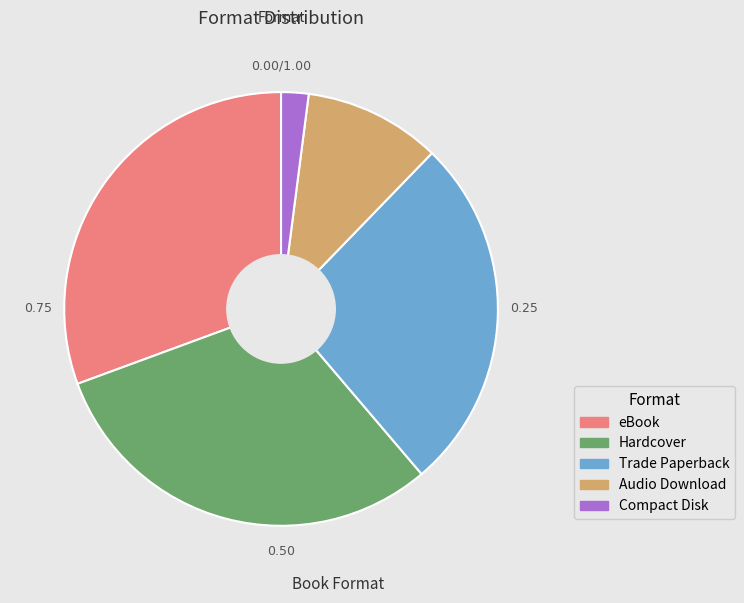

Which has a higher value, Compact Disk or Audio Download?

Audio Download